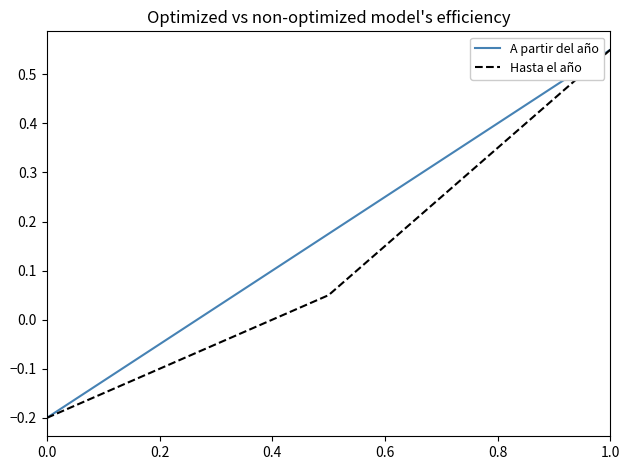

Which series has the largest total across all categories?

A partir del año